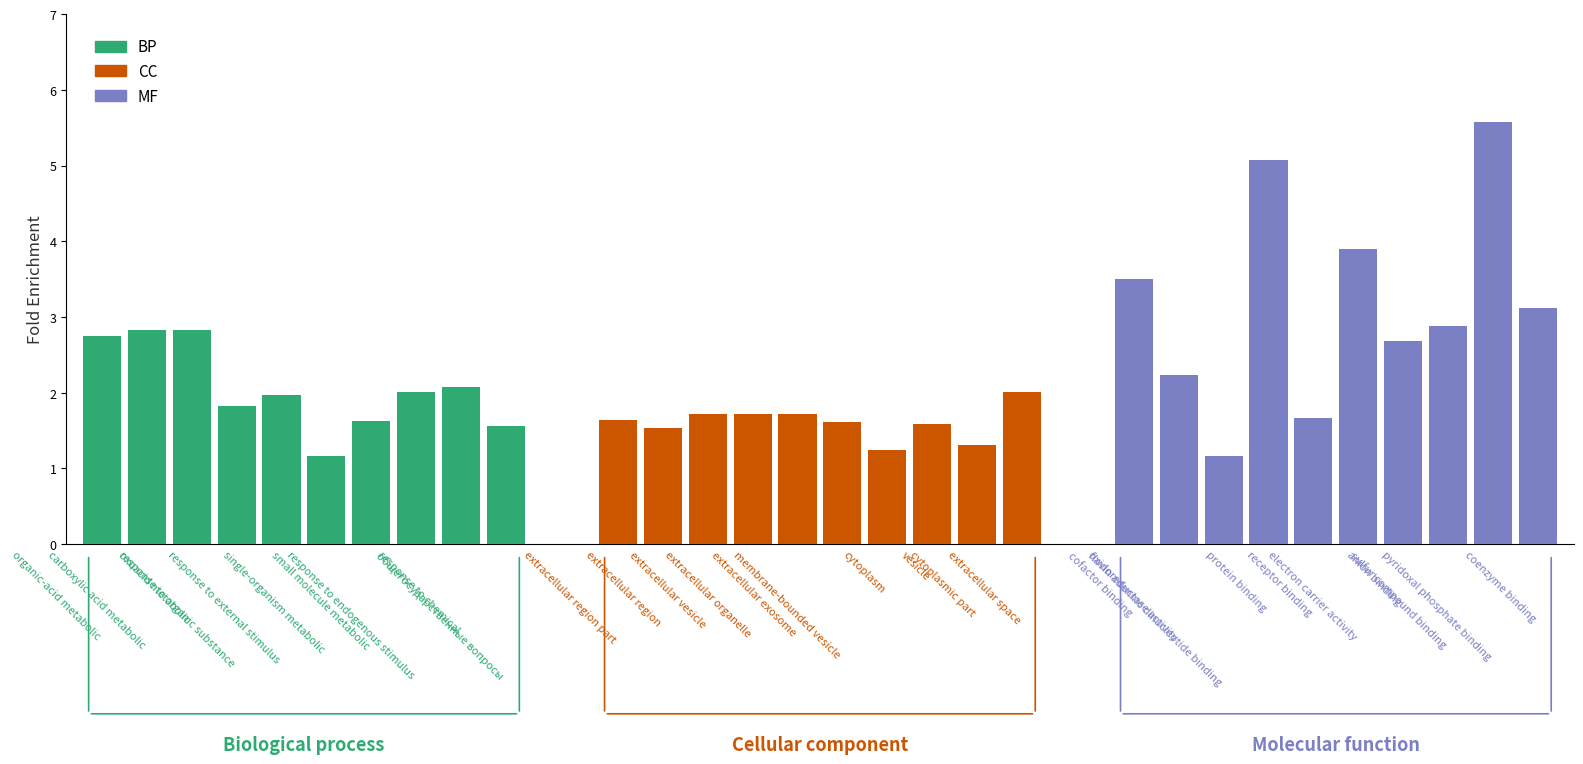

What is the difference between the maximum and minimum values in the MF series?

4.4